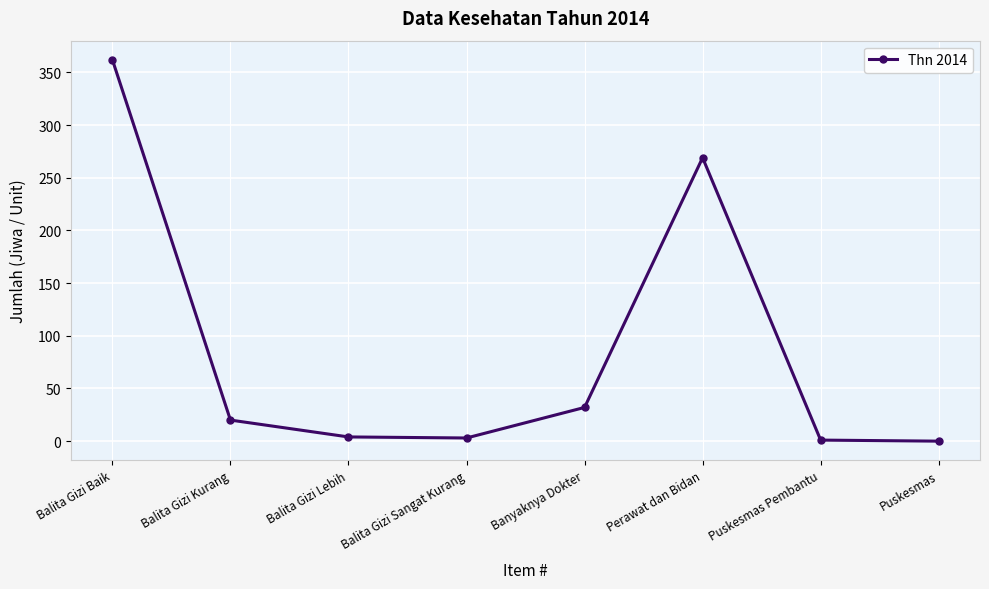

What is the average value?

86